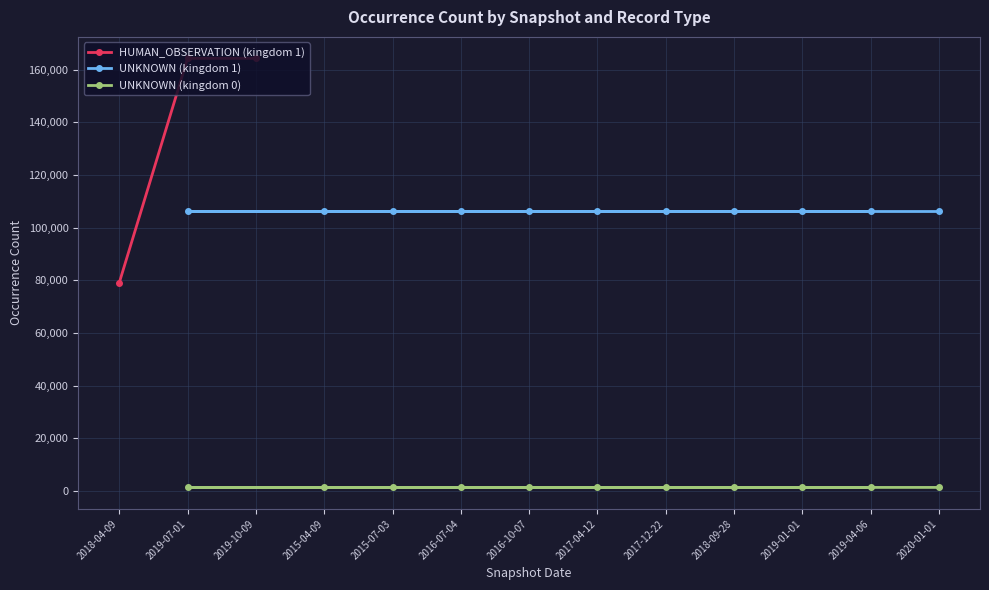

Is the value of UNKNOWN (kingdom 0) at 2020-01-01 greater than the value of UNKNOWN (kingdom 1) at 2020-01-01?

No